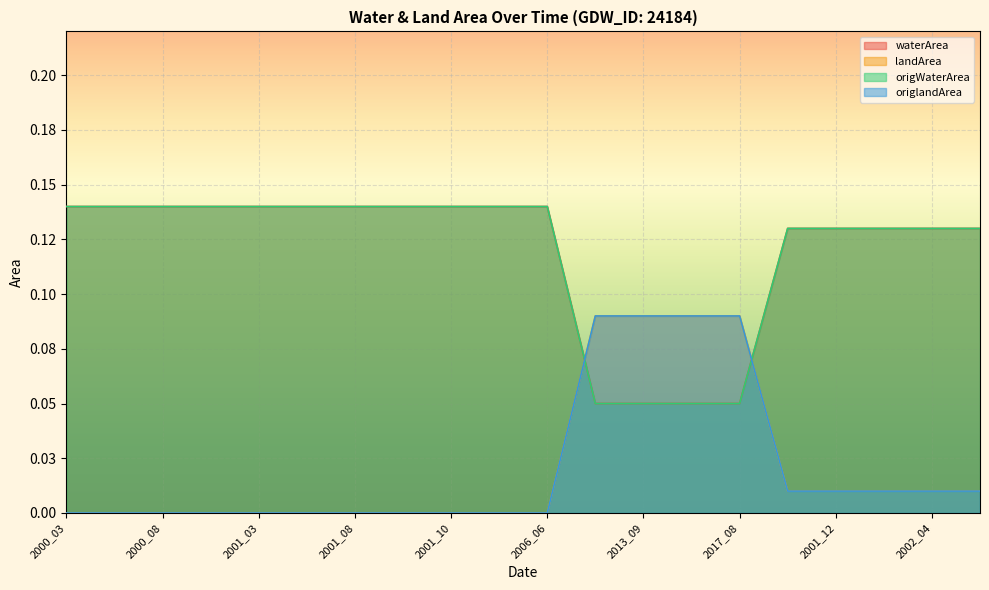

True or false: landArea and origlandArea cross at least once.

False